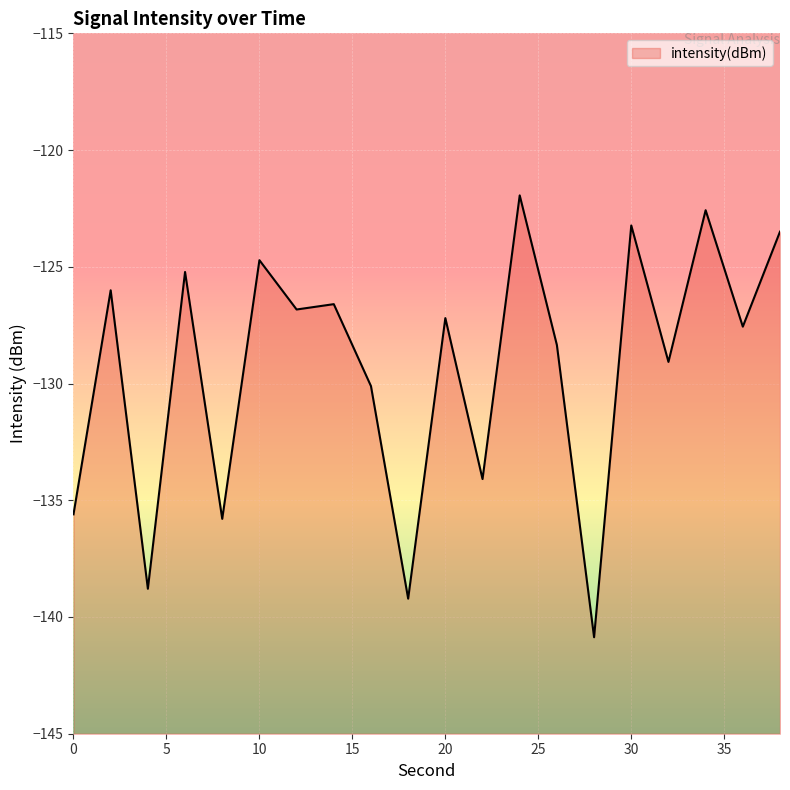

Rank the categories by value from lowest to highest.

28, 18, 4, 8, 0, 22, 16, 32, 26, 36, 20, 12, 14, 2, 6, 10, 38, 30, 34, 24